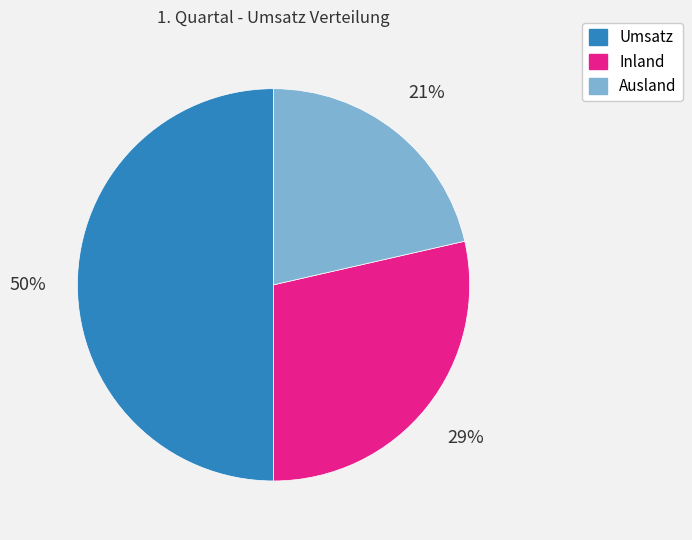

True or false: Inland accounts for 37% of the total.

False